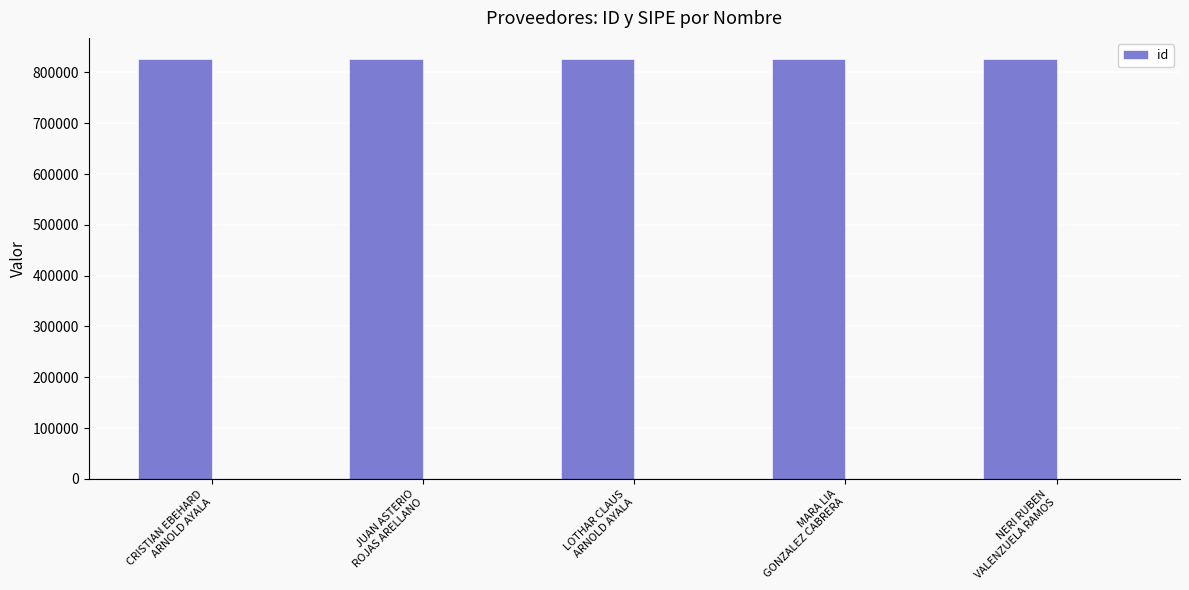

Rank the categories by value from highest to lowest.

CRISTIAN EBEHARD
ARNOLD AYALA, JUAN ASTERIO
ROJAS ARELLANO, LOTHAR CLAUS
ARNOLD AYALA, NERI RUBEN
VALENZUELA RAMOS, MARA LIA
GONZALEZ CABRERA